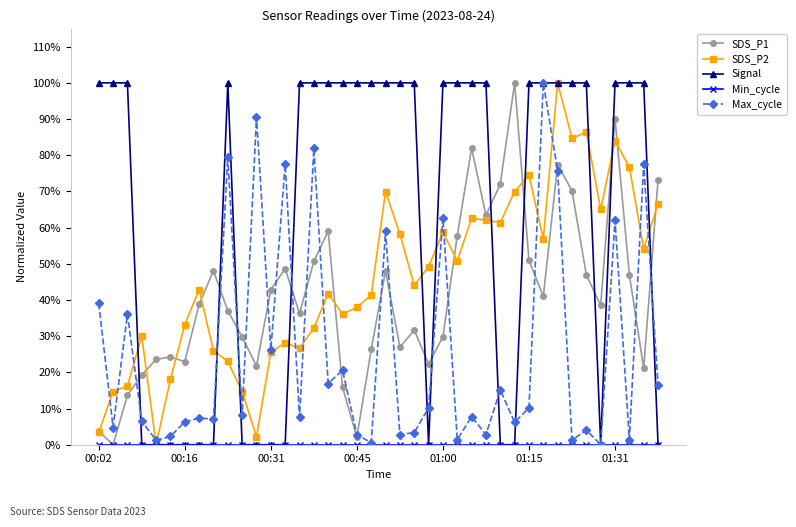

Does the chart have visible grid lines?

No